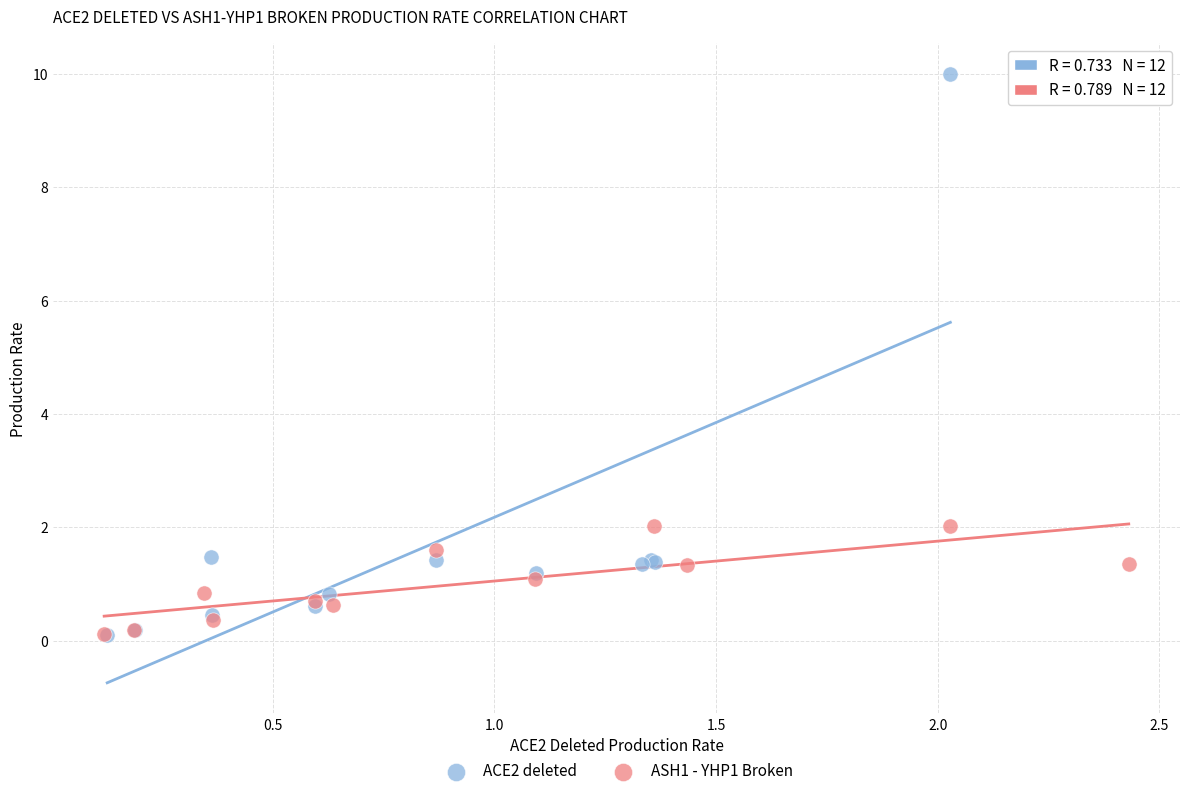

Which series reaches the maximum Y coordinate?

ACE2 deleted